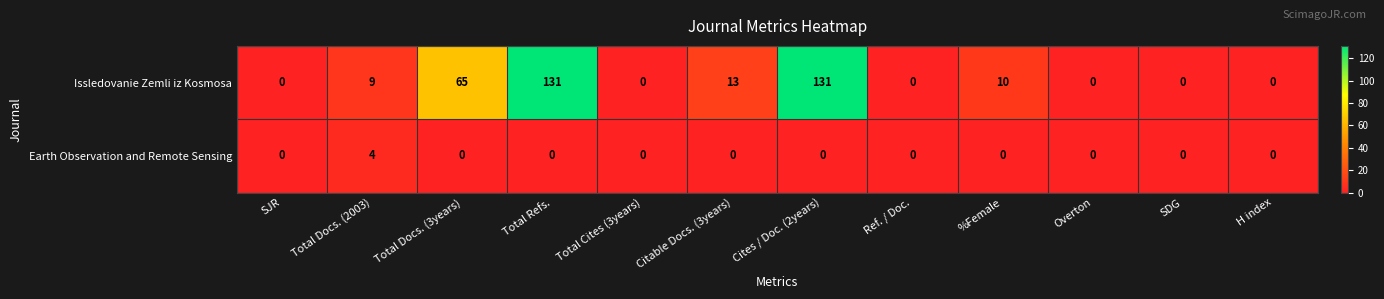

What is the total value across all series at Total Docs. (3years)?

65